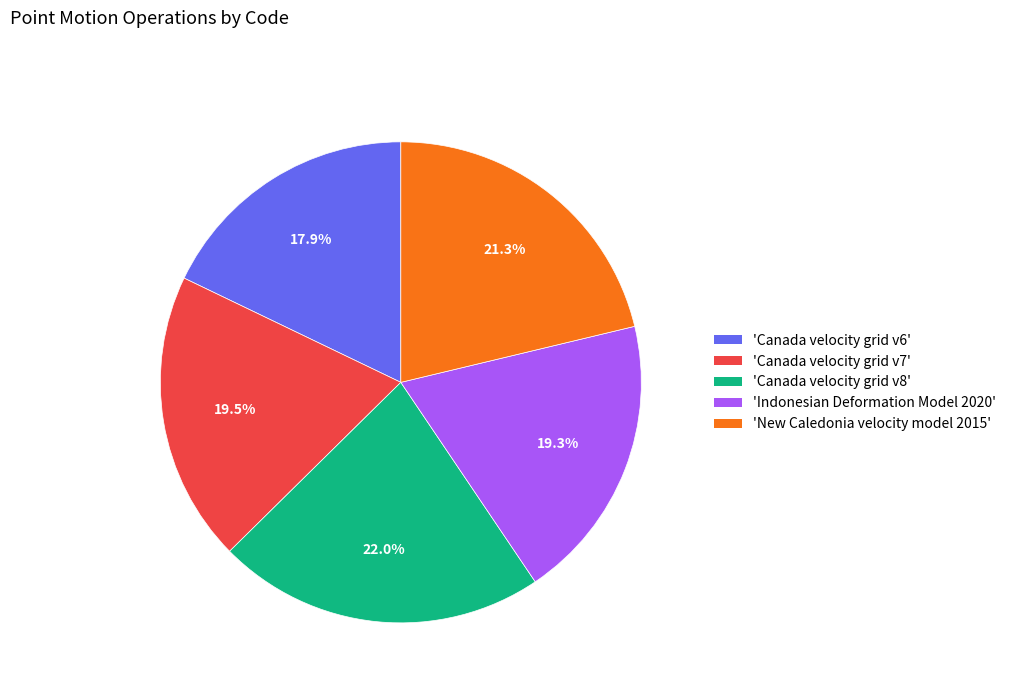

Is there a majority slice in this chart?

No